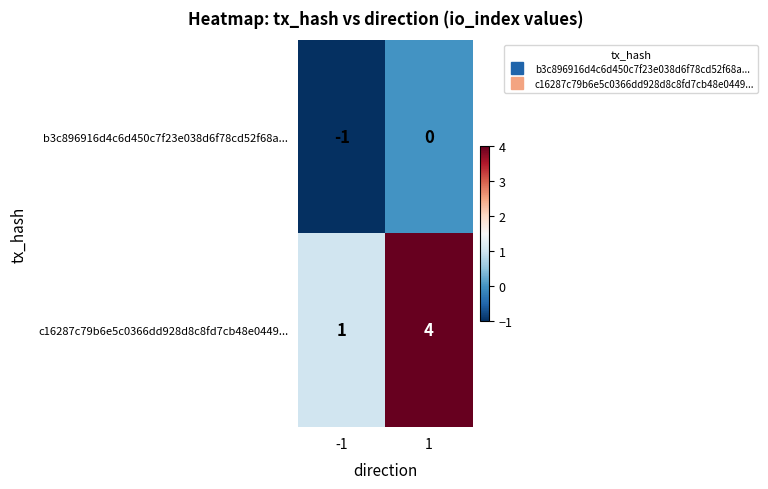

The b3c896916d4c6d450c7f23e038d6f78cd52f68a... series shows -1 at 1. True or false?

False